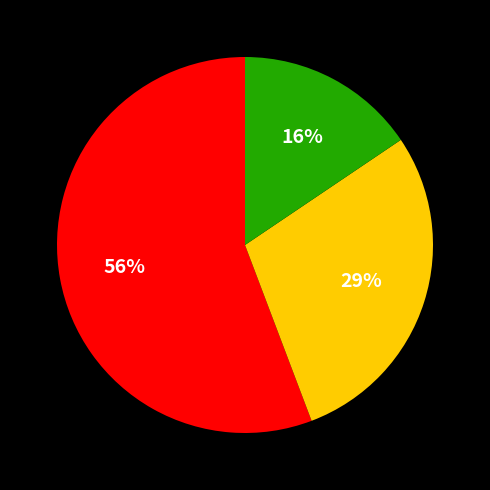

To the nearest percent, what is the average slice percentage?

33%